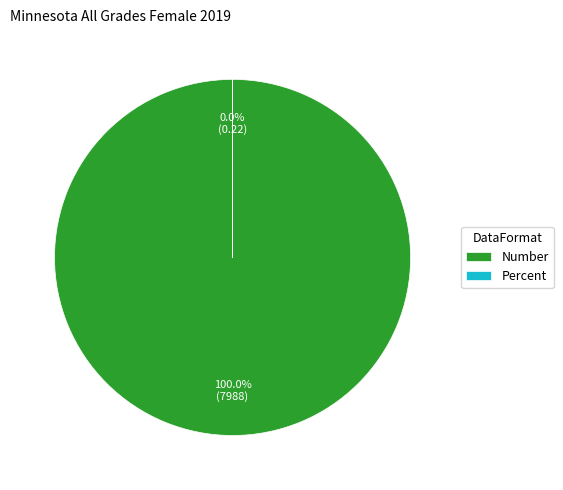

Which slice is the smallest?

Percent